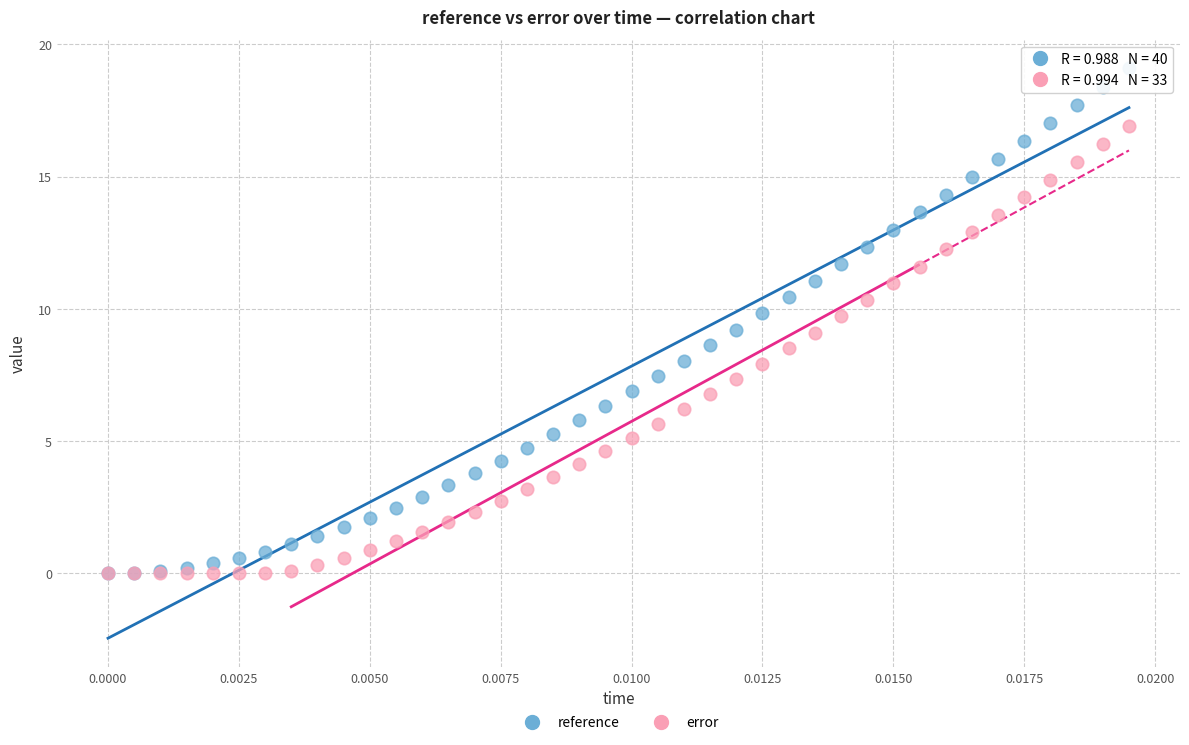

What are all the series names shown in the legend?

reference, error